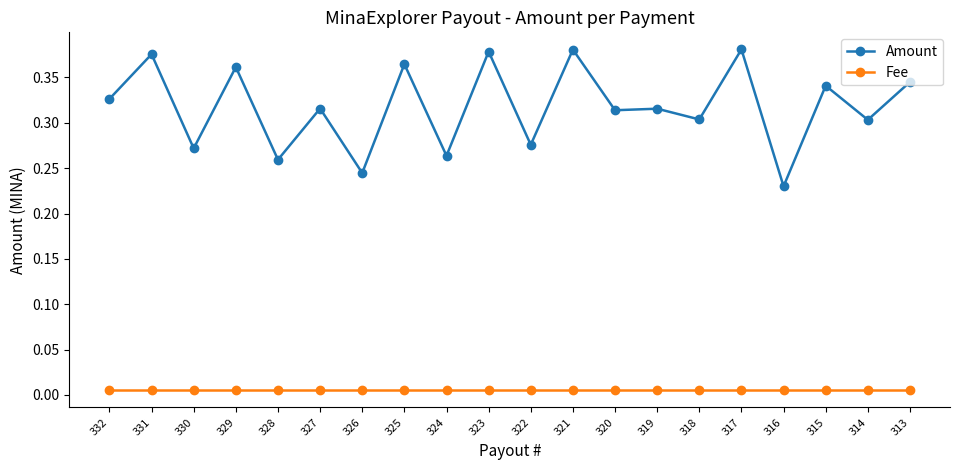

Is this an area chart (filled region under the line)?

No